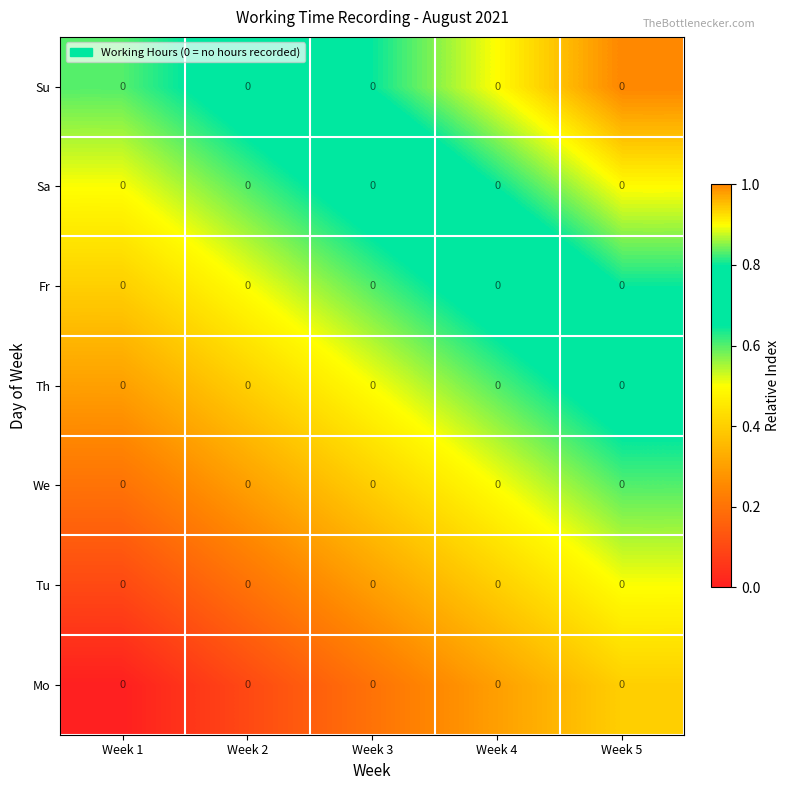

Which has a higher value, Week 2 or Week 4?

Week 4